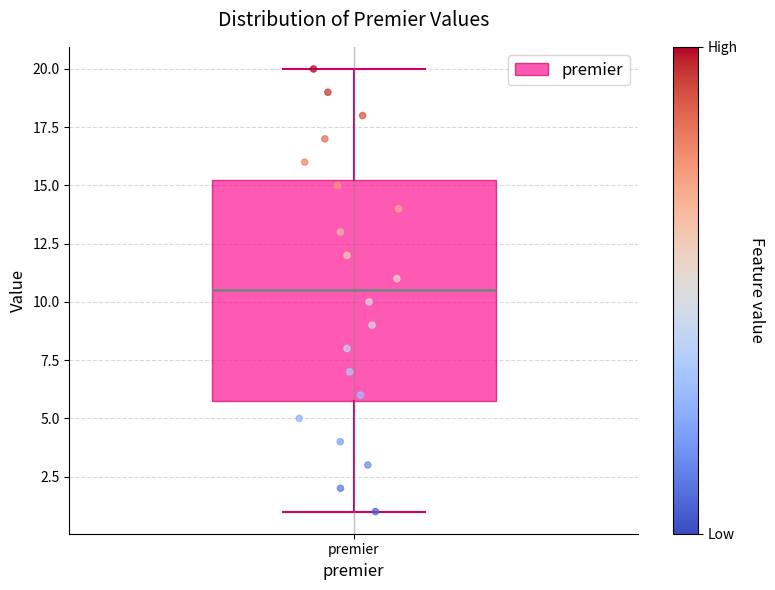

Transcribe this box plot: give where the median line is, the range the box spans, and where the two whiskers end, as read against the y-axis. The values are not printed on the chart, so give them approximately, as read against the axis.

median 10.5, box 6.0 to 15.5, whiskers 1.0 to 20.0